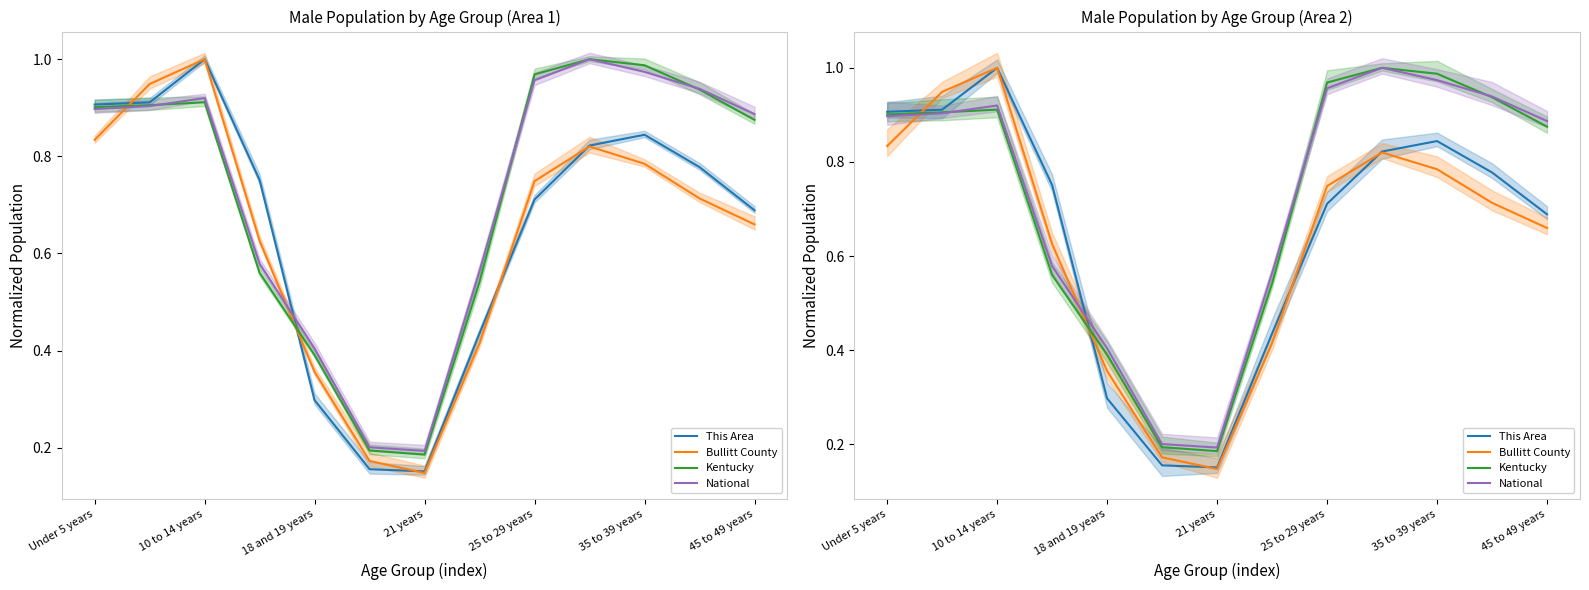

How many lines are shown in the chart?

4